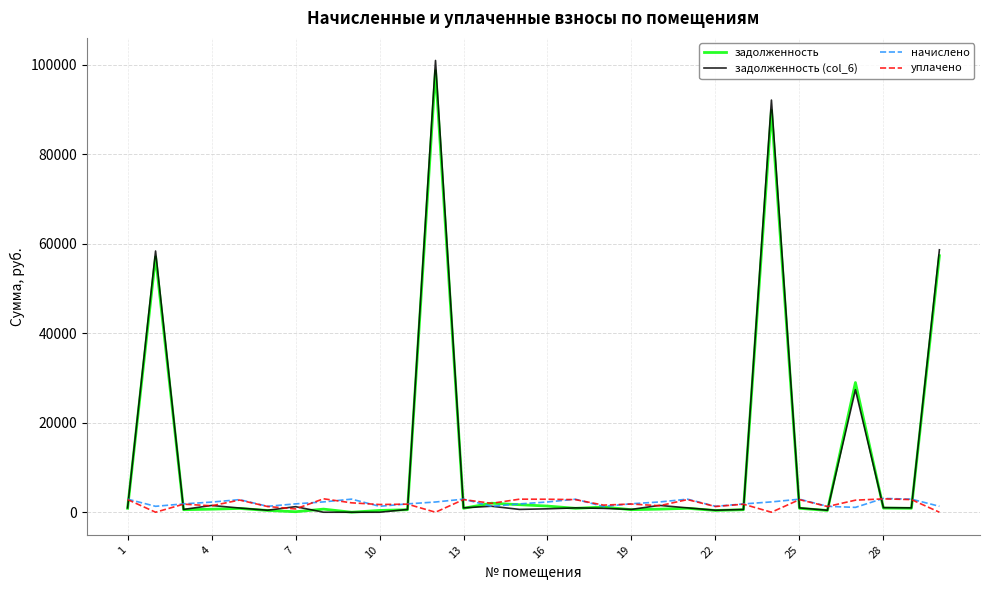

What is the greatest value displayed?

100900.3